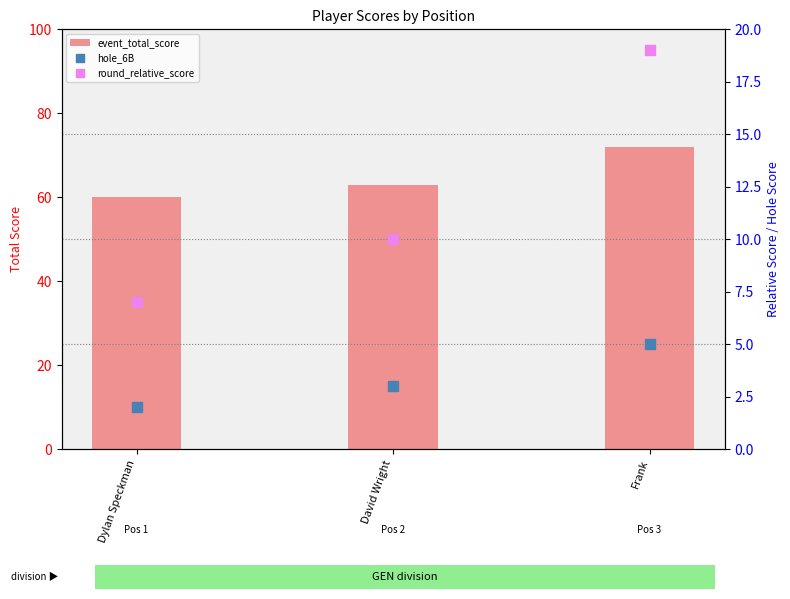

Which series has the largest total across all categories?

event_total_score